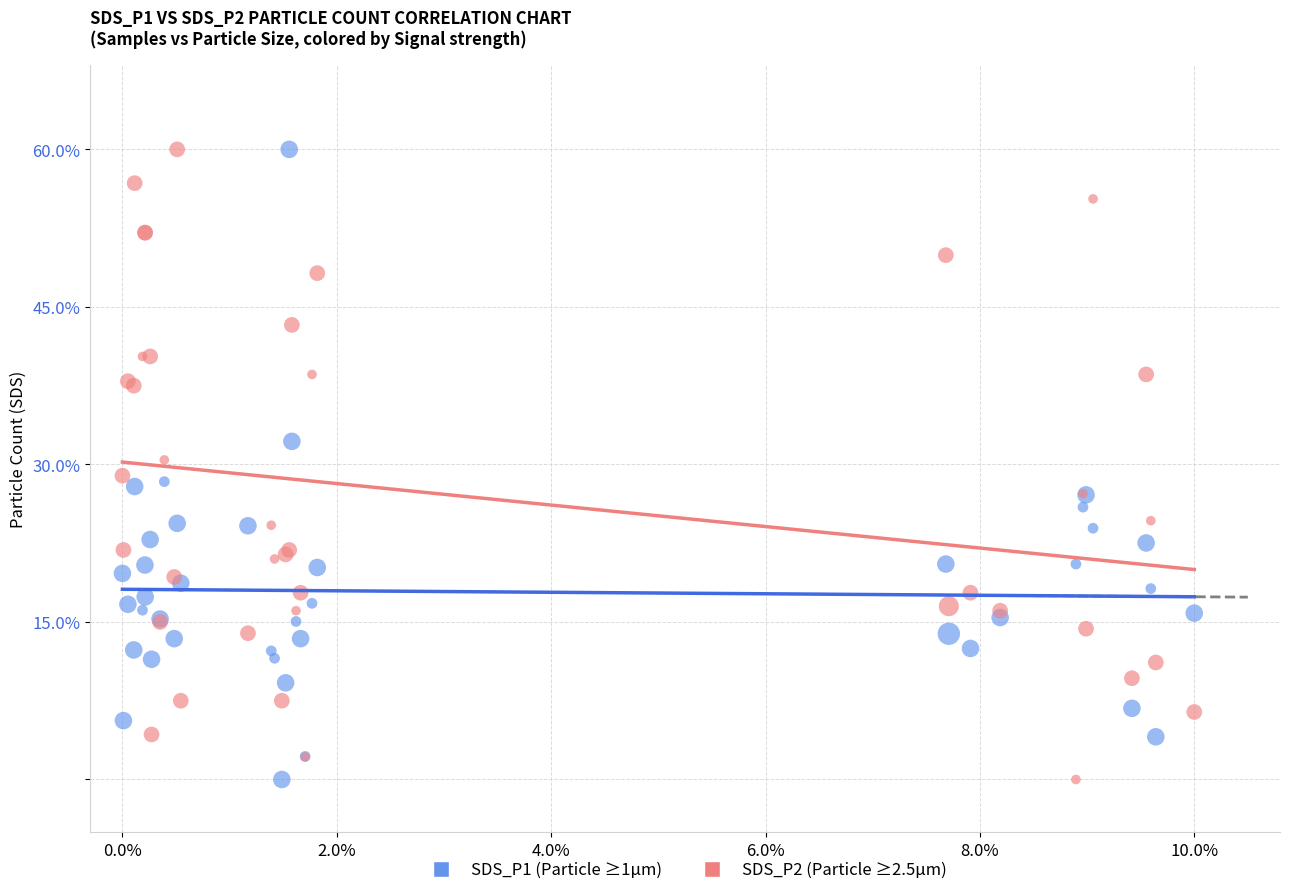

What is the X range (max minus min) for the scatter plot?

10.0